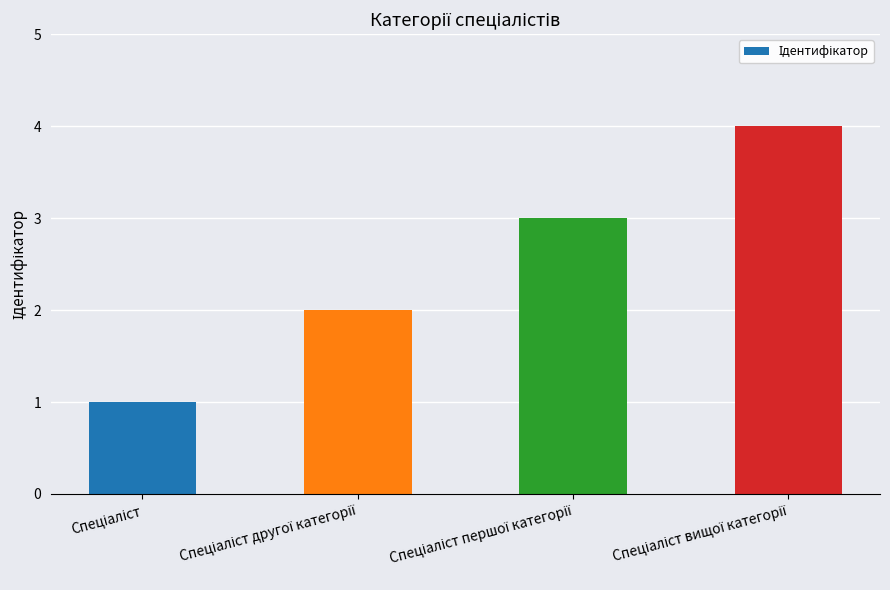

What is the difference between the maximum and minimum values?

3